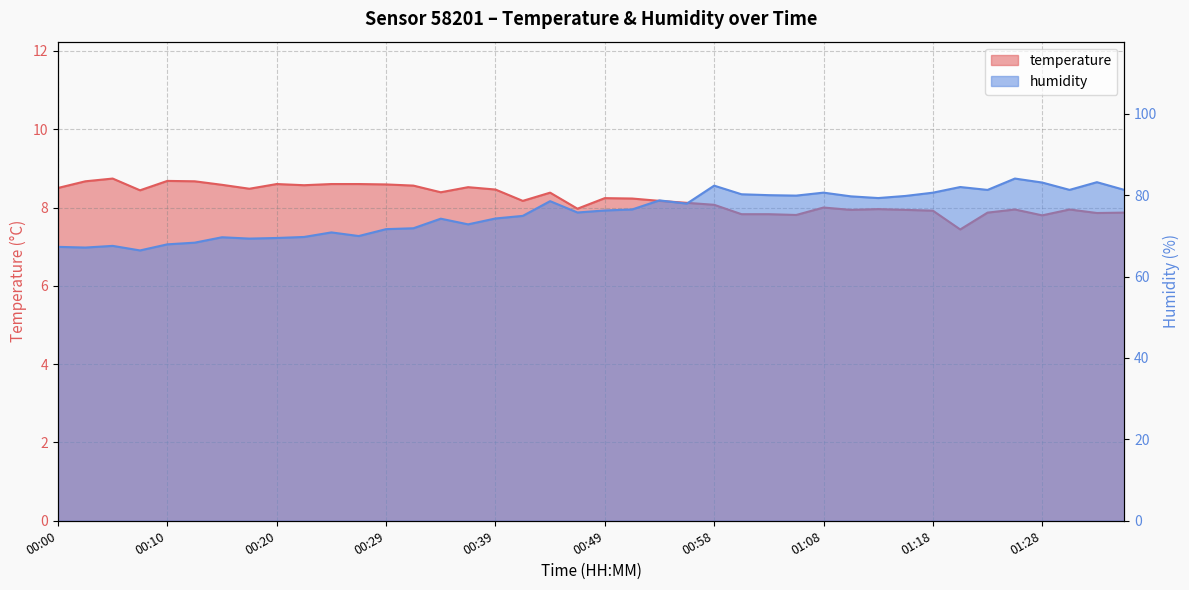

True or false: temperature has a value of 3.7 at 01:18.

False